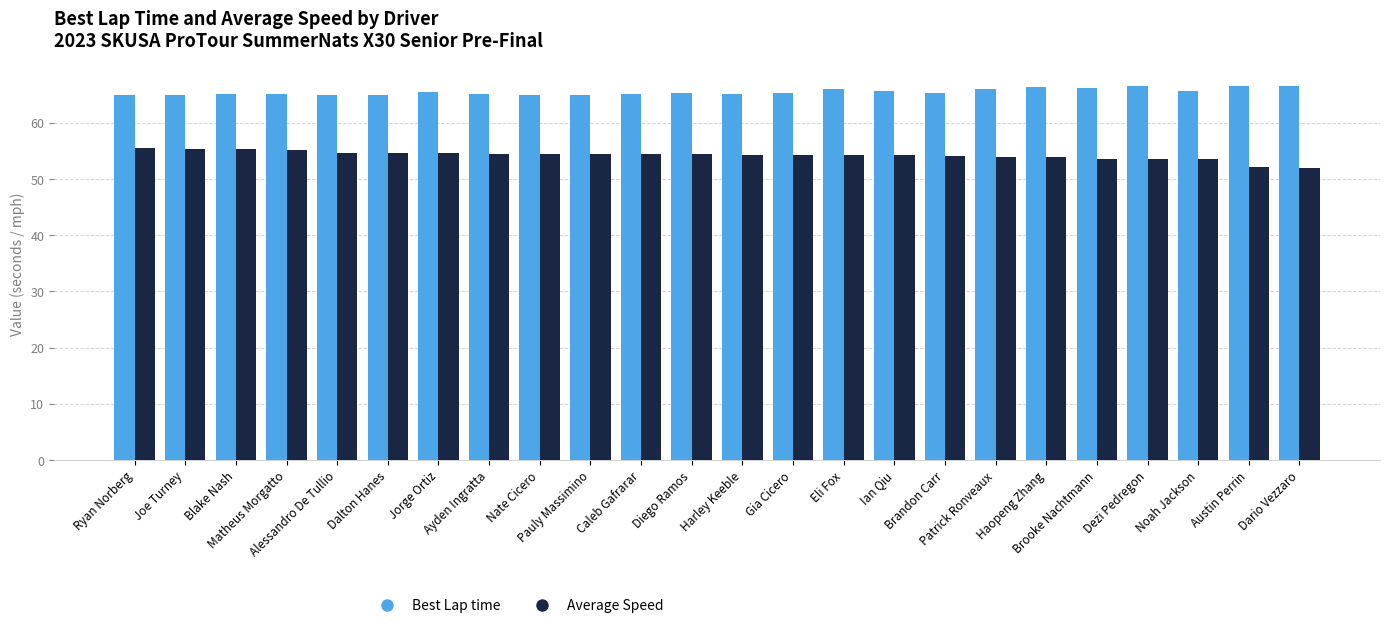

Which series has the largest total across all categories?

Best Lap time